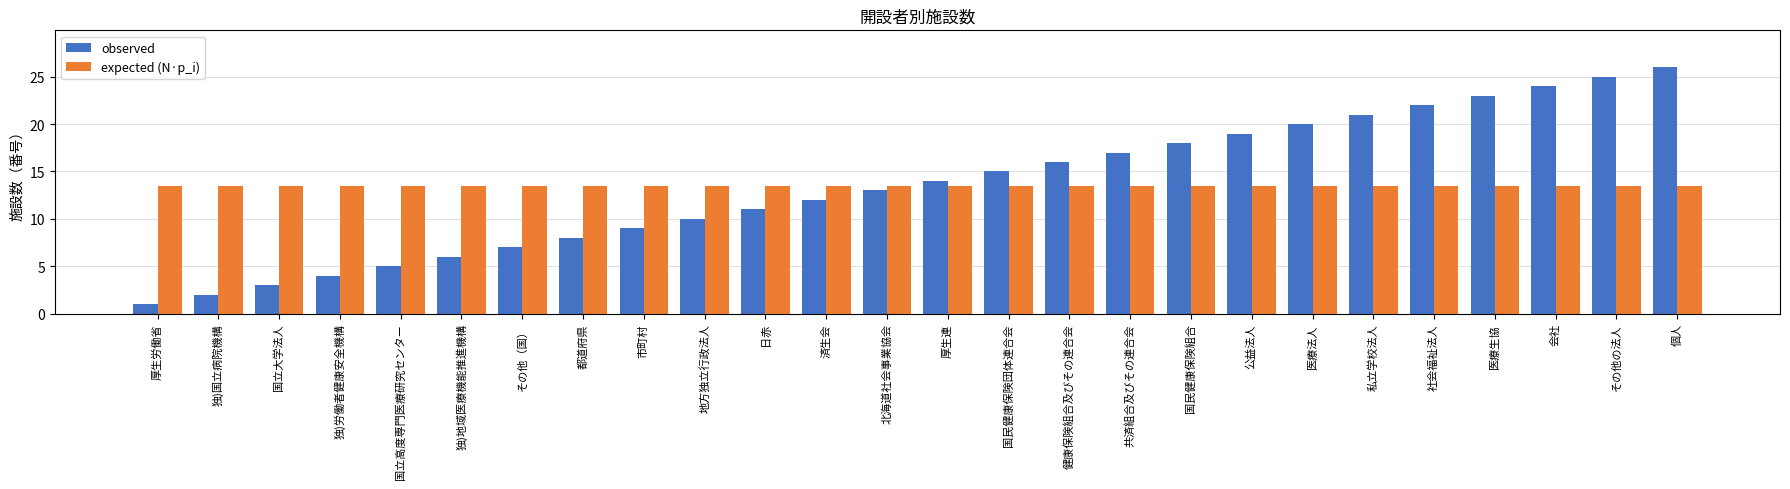

What is the label of the 22nd bar from the left?

社会福祉法人